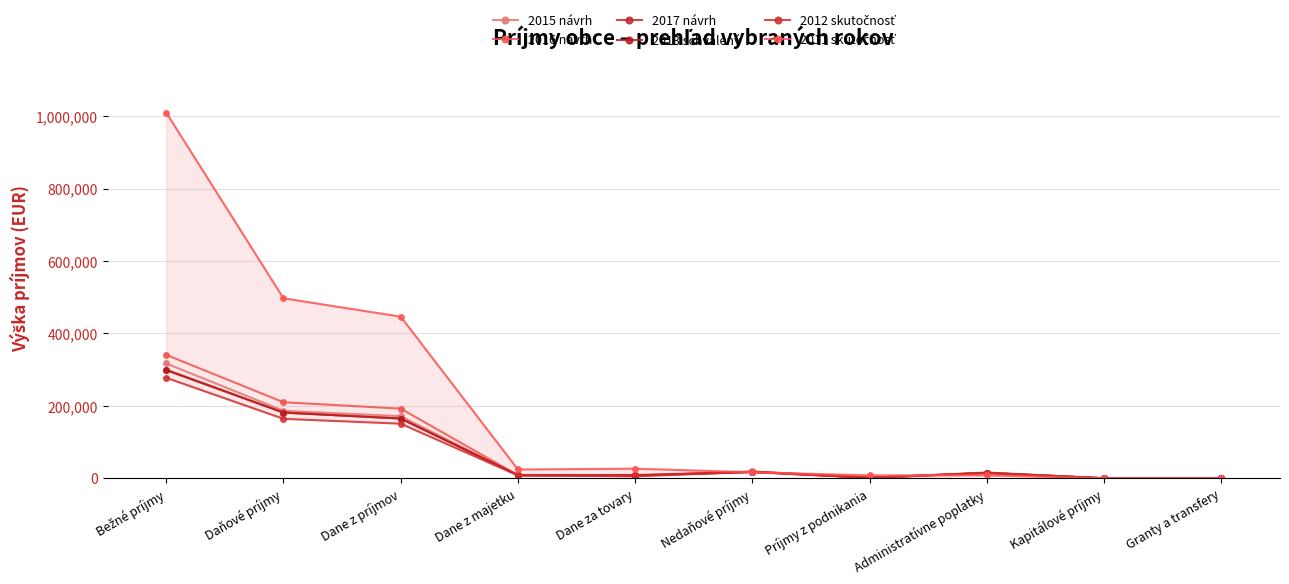

How many values in the 2011 skutočnosť series exceed 24264?

4